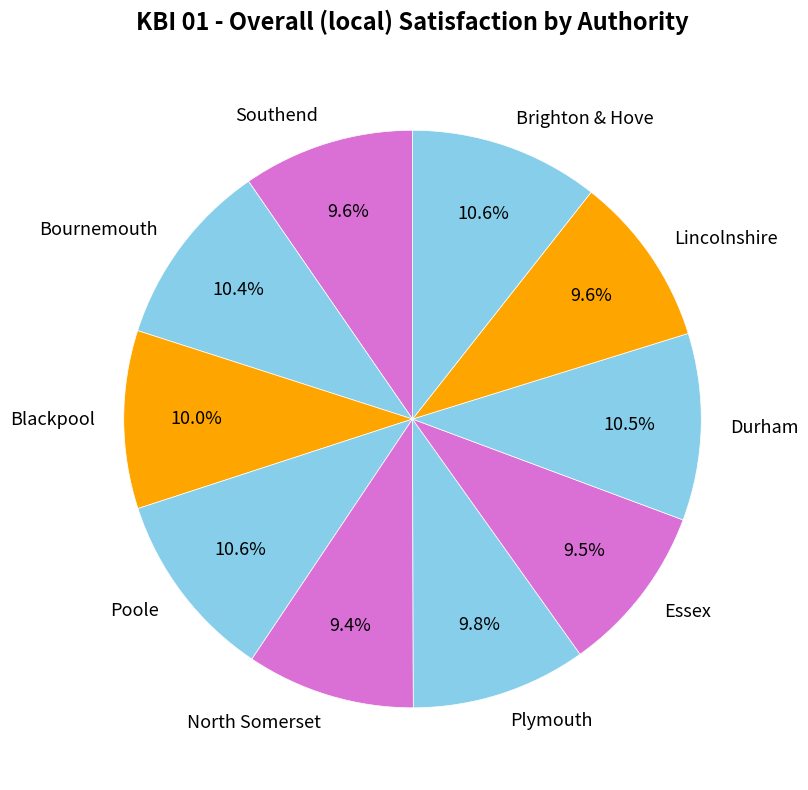

What is the total percentage of Poole and Durham?

21.1%